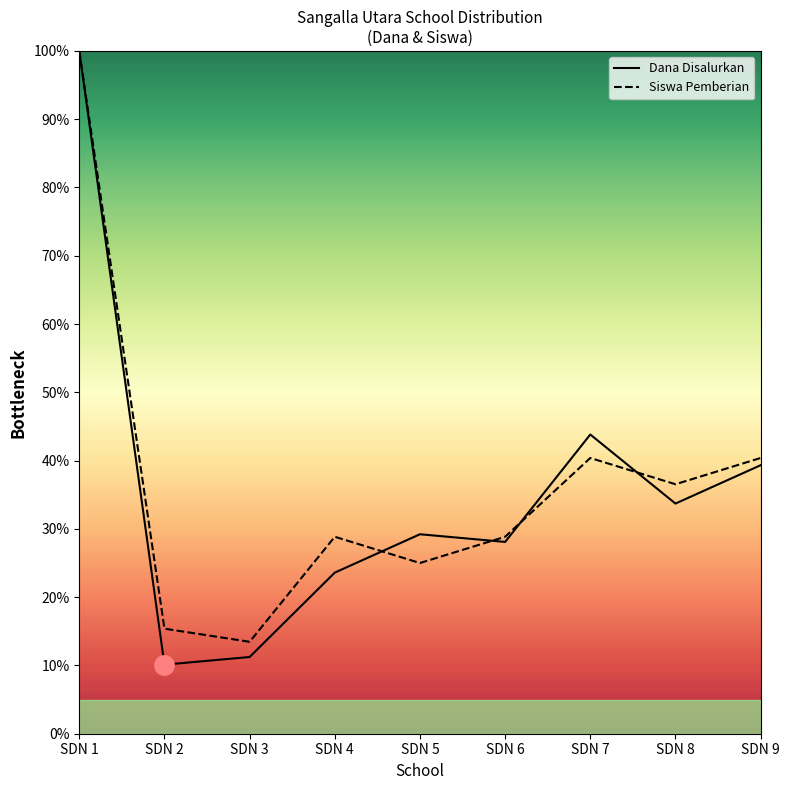

At which label does Siswa Pemberian first exceed 28?

SDN 1